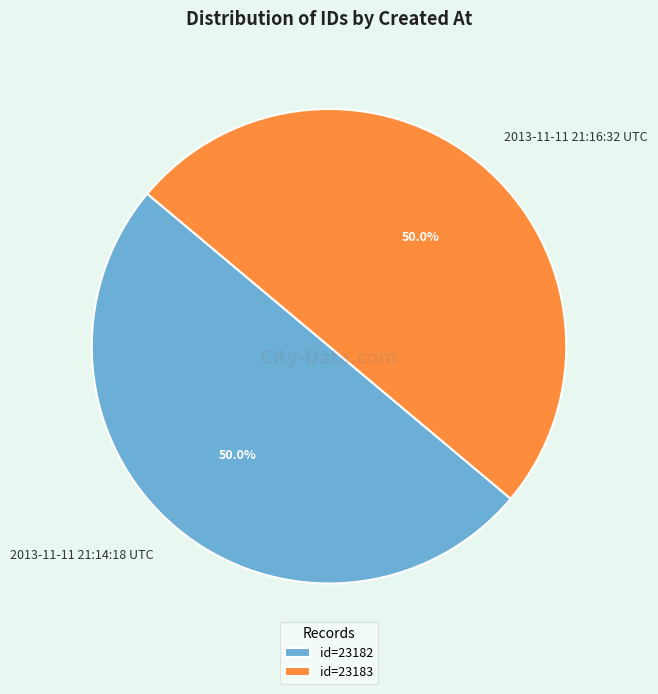

Do 2013-11-11 21:16:32 UTC and 2013-11-11 21:14:18 UTC together represent more than half of the pie?

Yes